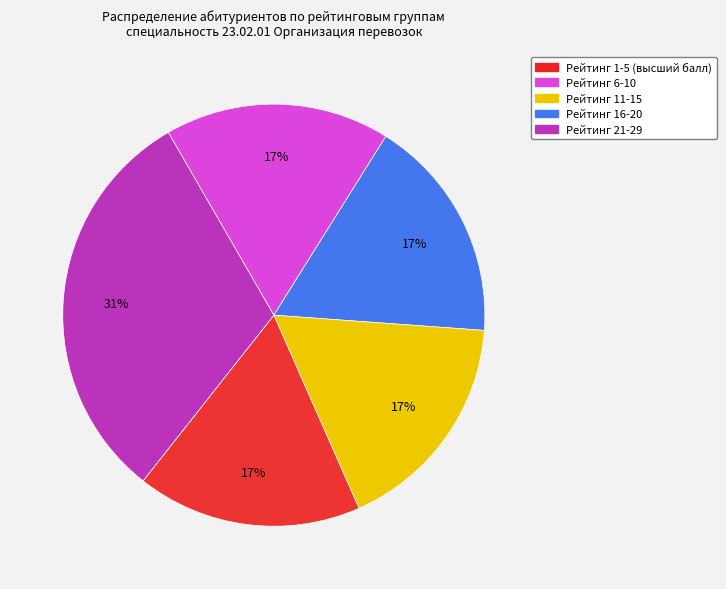

How many segments does this pie chart have?

5